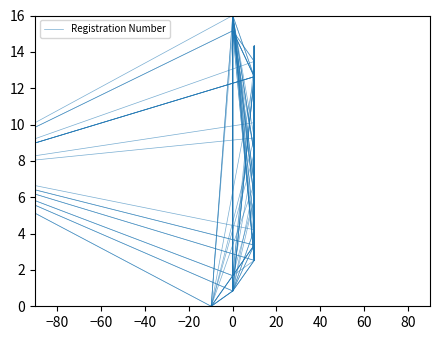

The chart shows a value of 19.8 at −60. True or false?

False